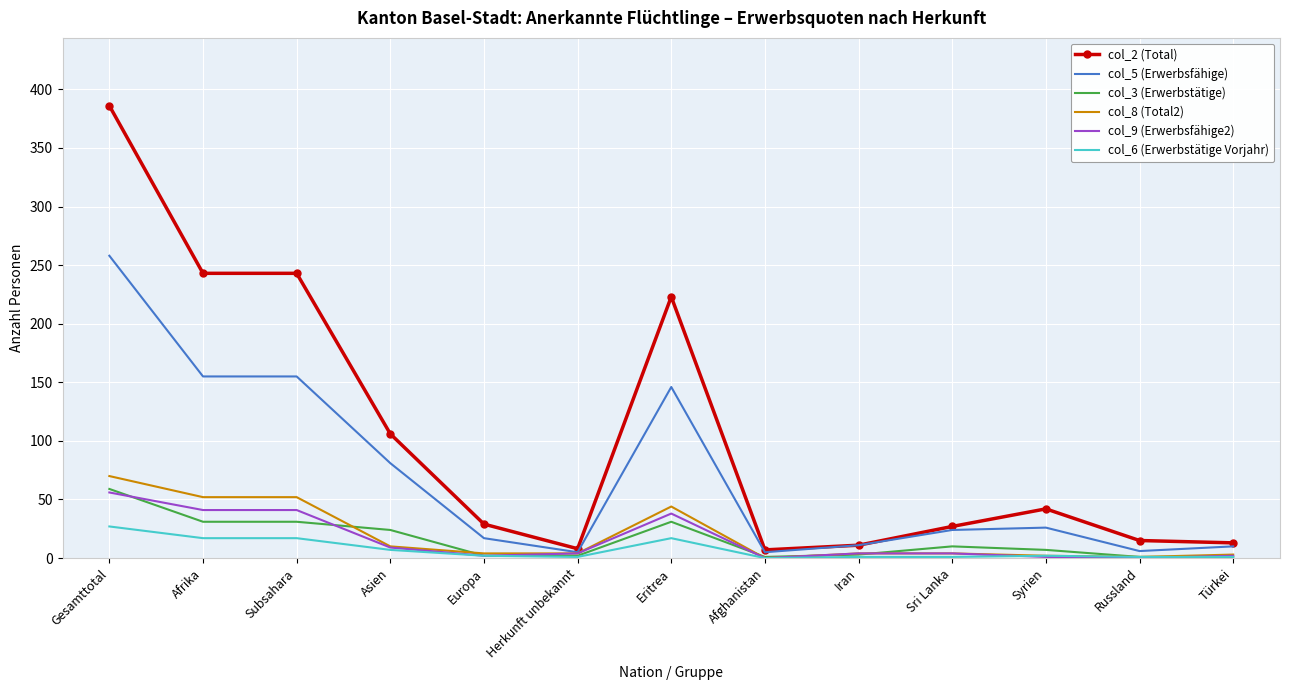

The value of col_9 (Erwerbsfähige2) at Russland is 0. True or false?

True